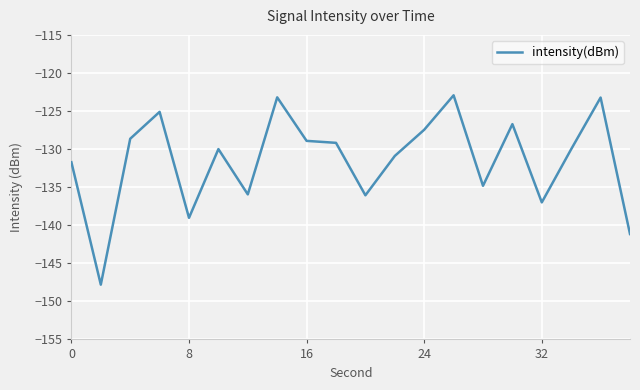

What is the difference between the maximum and minimum values?

24.9